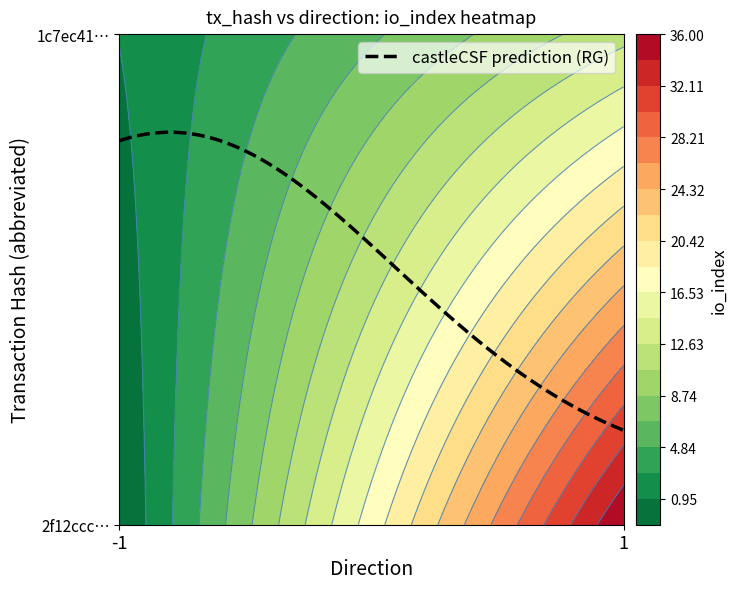

Which label corresponds to the largest value in the chart?

1